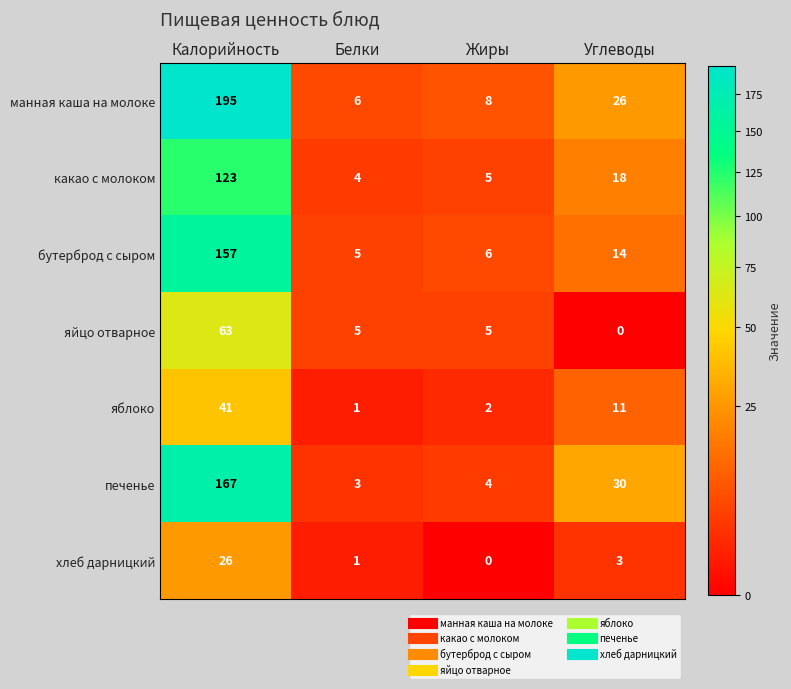

Which category has the highest value across all series?

Калорийность